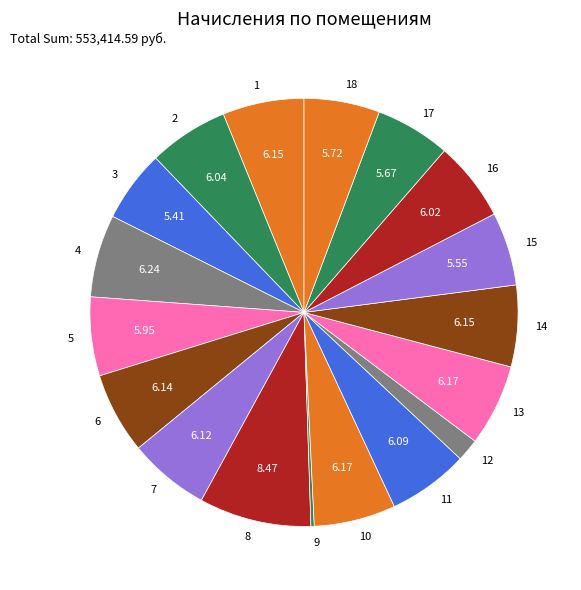

Does 18 represent more than half of the total?

No